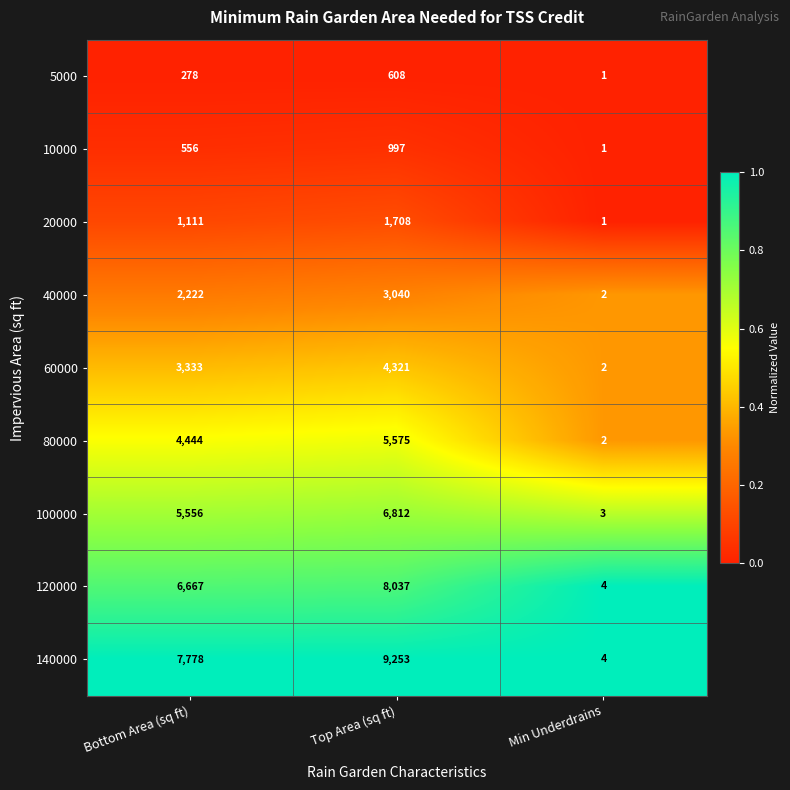

Where is 140000 nearest to the value 4628?

Bottom Area (sq ft)